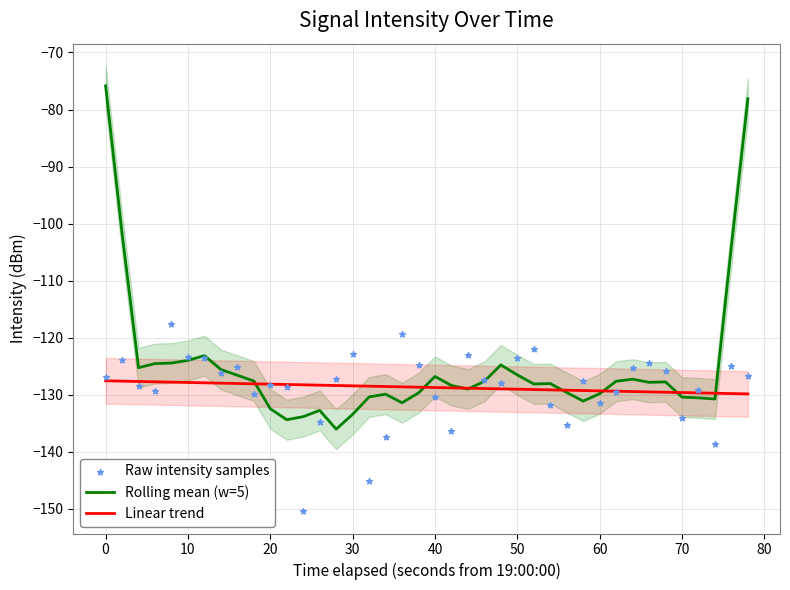

What are all the series names shown in the legend?

Rolling mean (w=5), Linear trend, Raw intensity samples